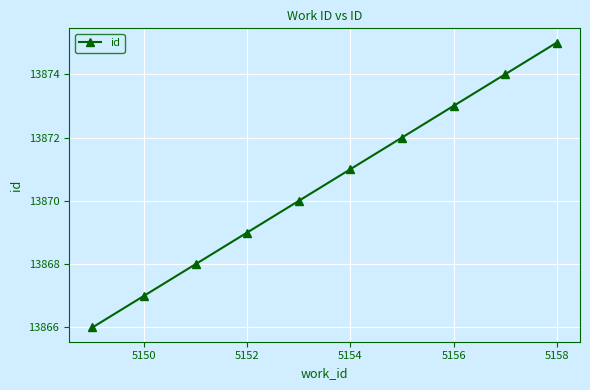

How many data points does each series have?

10